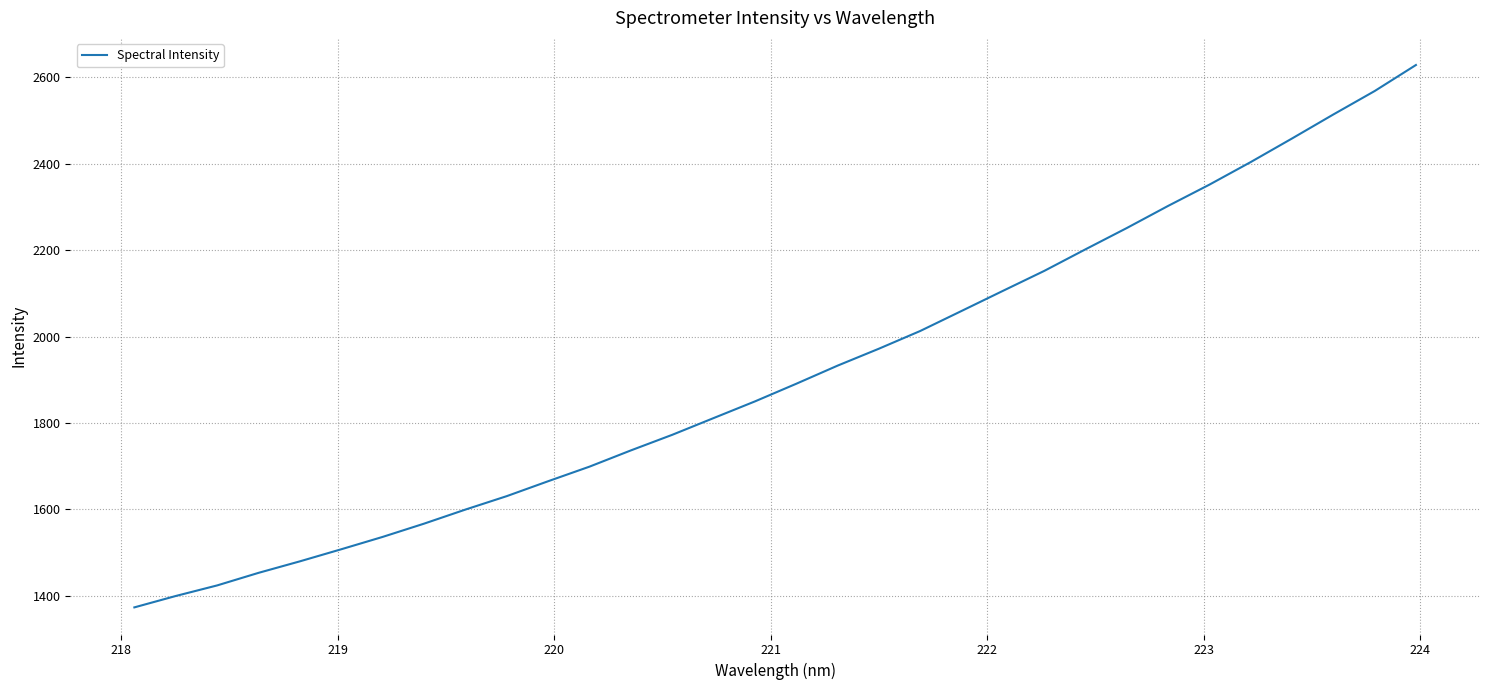

What is the greatest value displayed?

2628.7